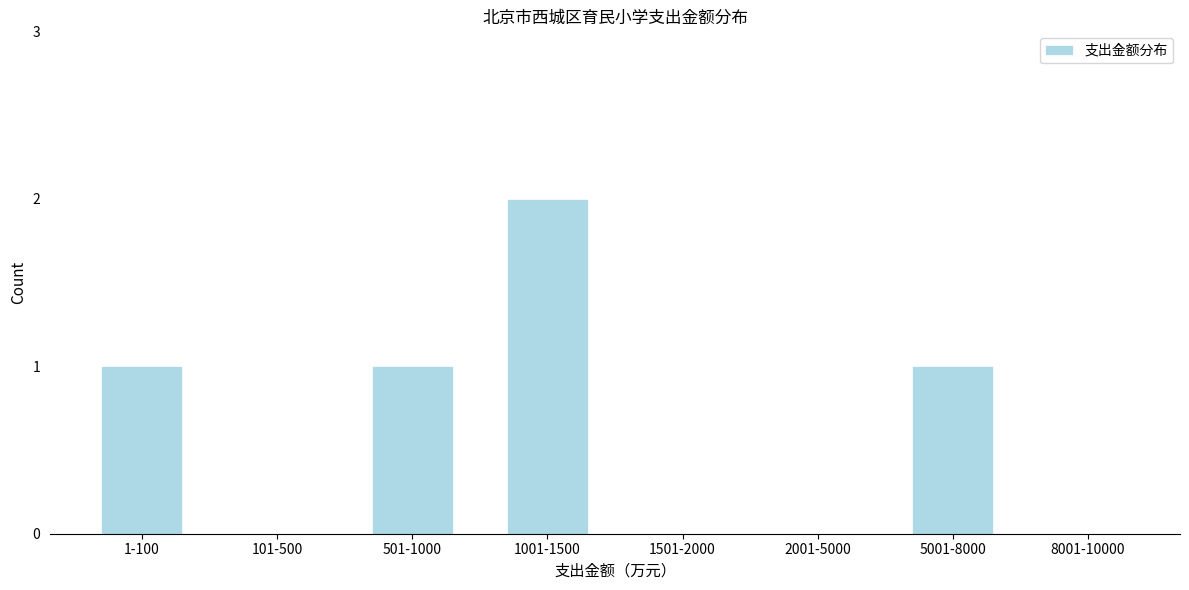

Reading left to right, extract all data points from this chart.

1-100=1	101-500=0	501-1000=1	1001-1500=2	1501-2000=0	2001-5000=0	5001-8000=1	8001-10000=0